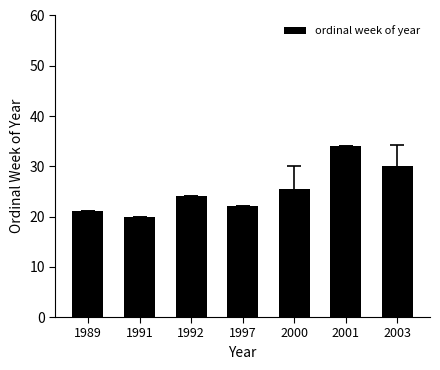

What is the value of the 1st bar from the left?

21.0